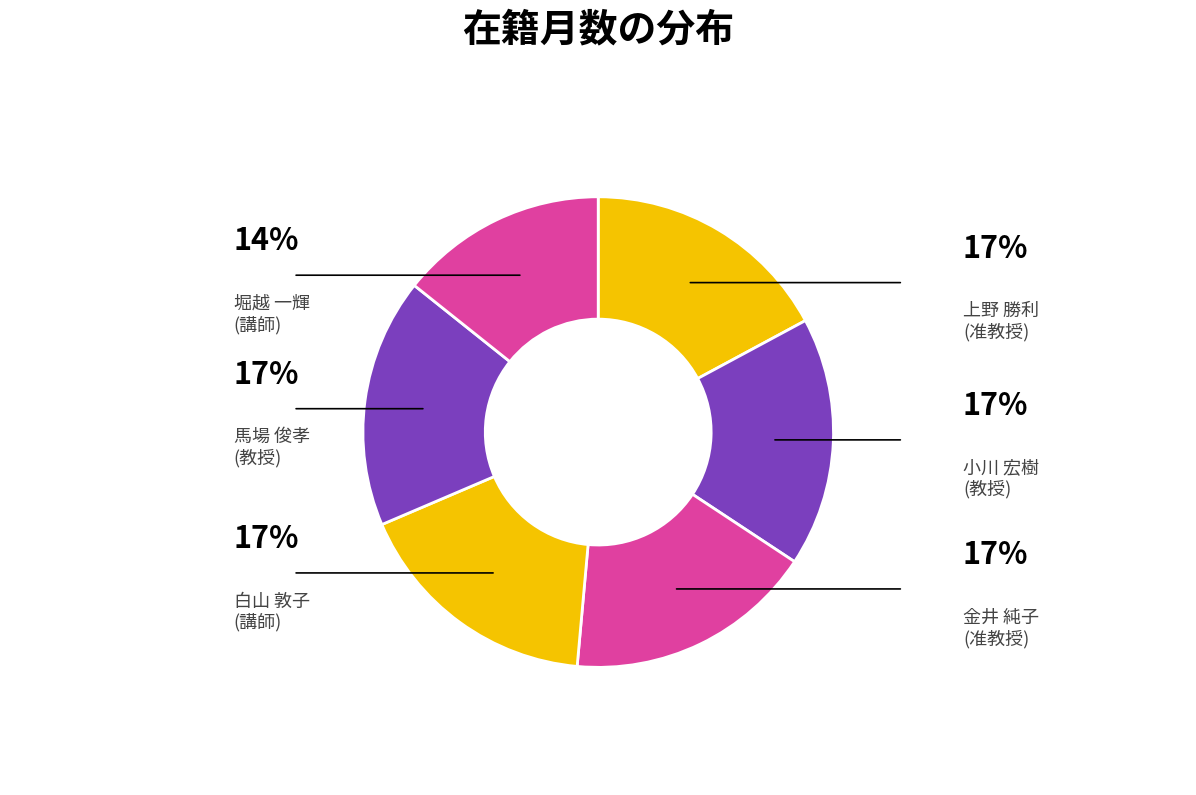

How many segments does this pie chart have?

6